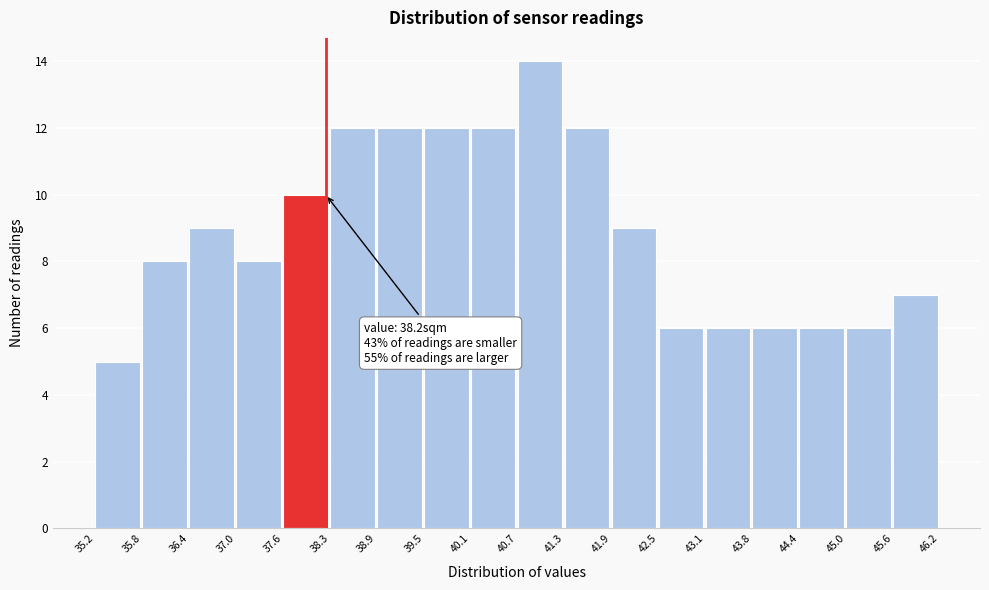

Which range on the x-axis has the tallest bar?

40.7 to 41.3